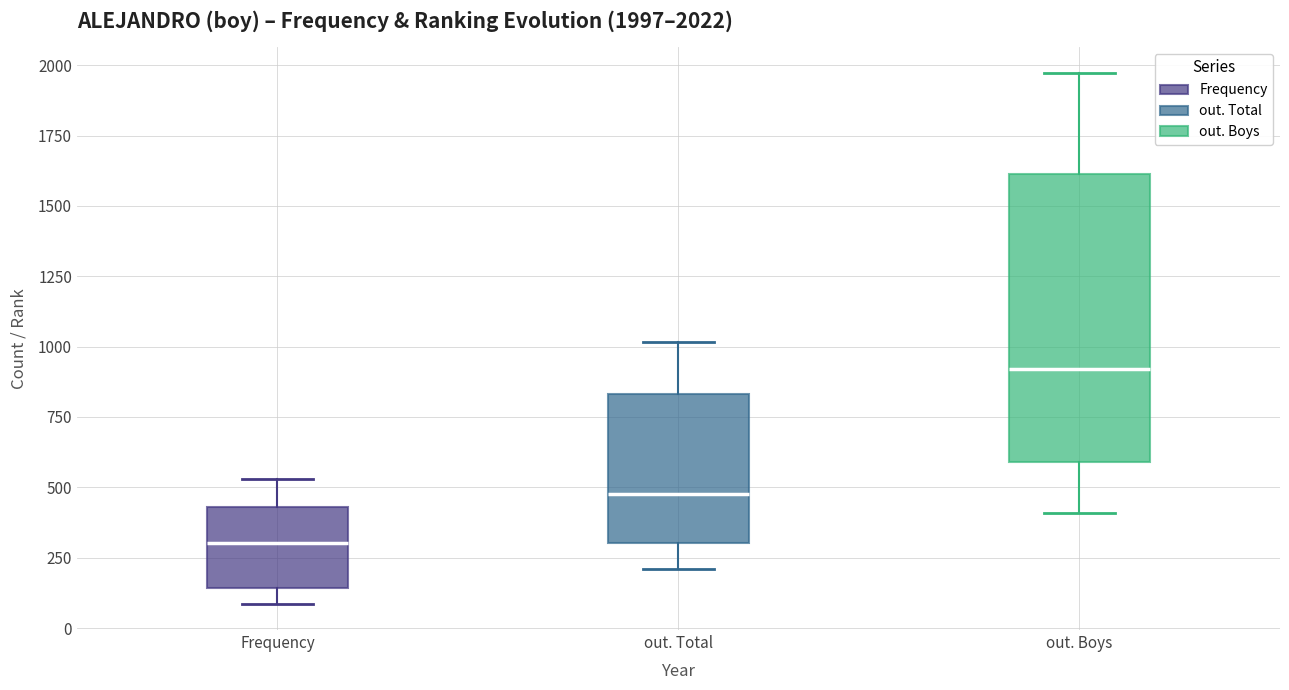

Which box is the tallest, from its lower edge to its upper edge?

out. Boys